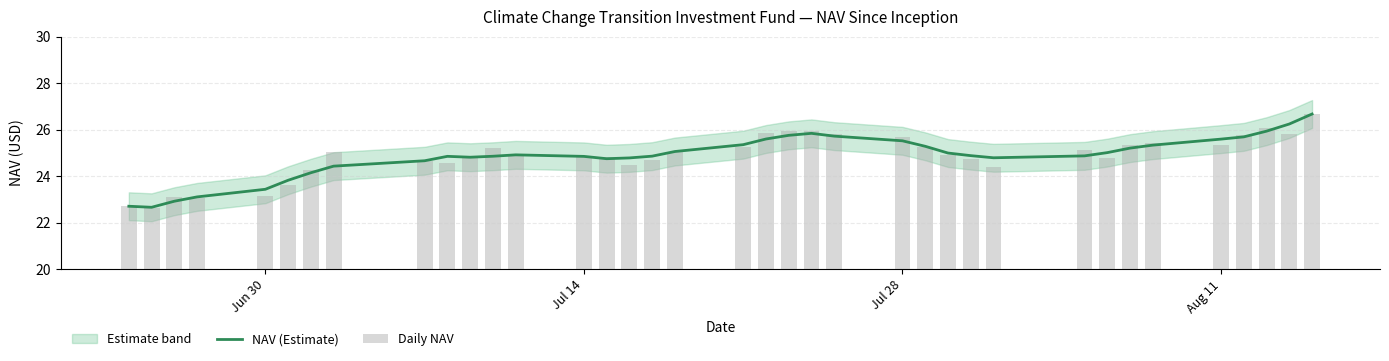

What is the minimum value for NAV (Estimate)?

22.7